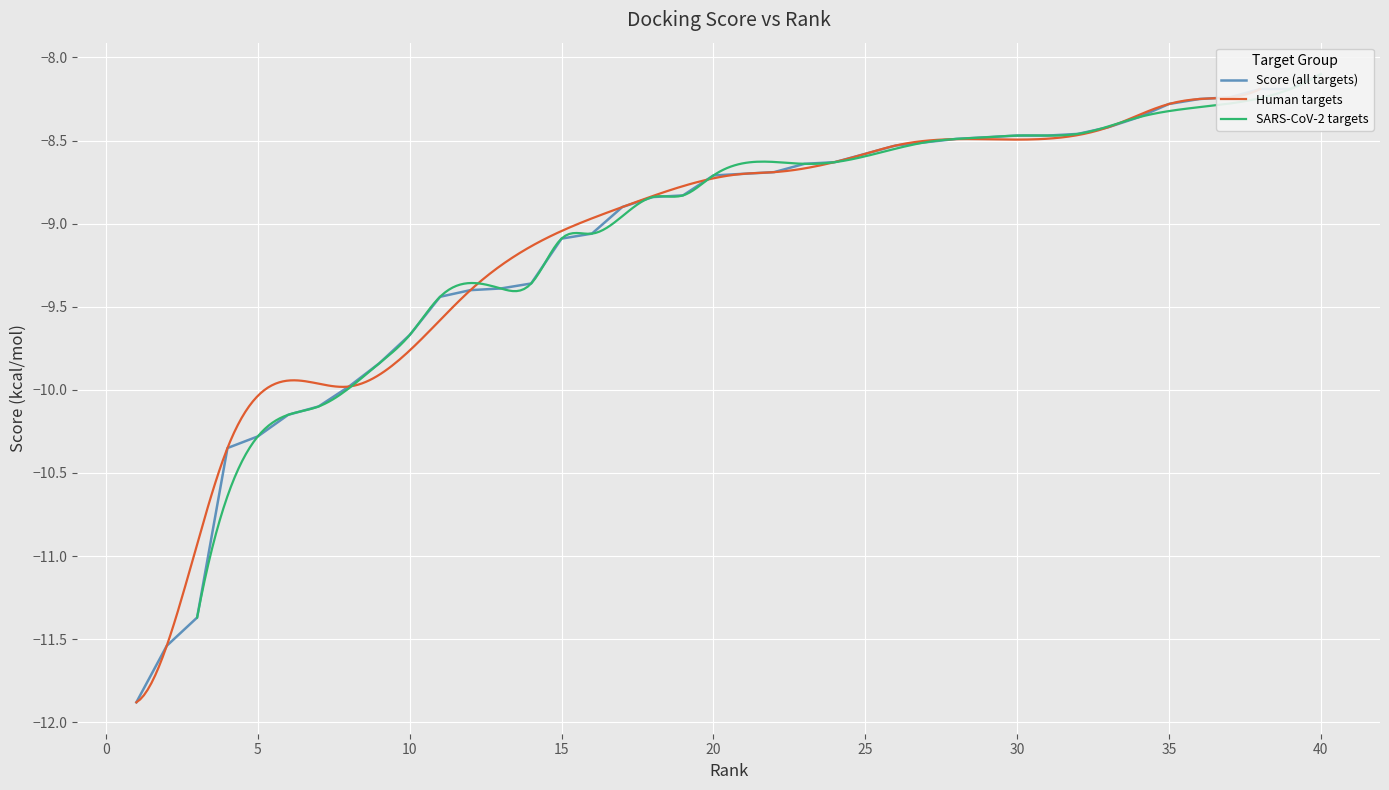

What value does the data have at 26?

-8.5